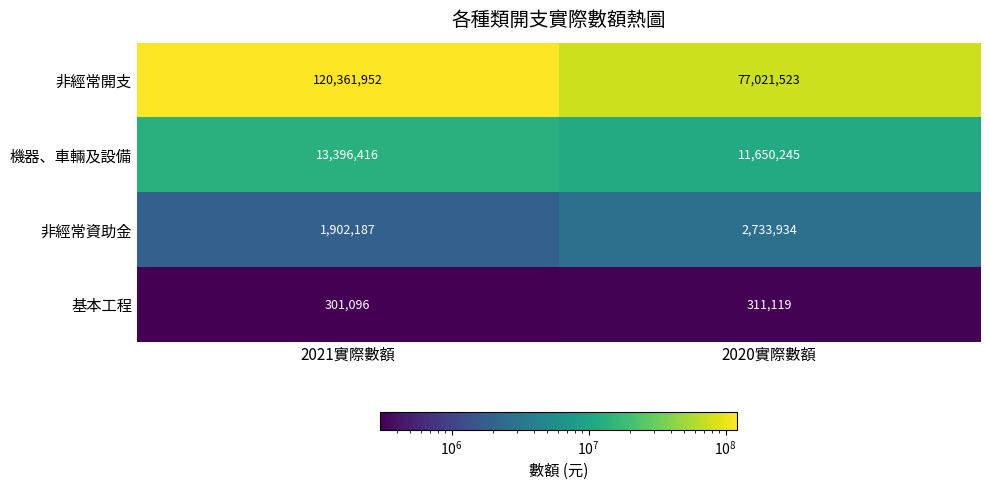

Reading left to right, transcribe all the data shown in this chart.

非經常開支: 120361952	77021523
機器、車輛及設備: 13396416	11650245
非經常資助金: 1902187	2733934
基本工程: 301096	311119